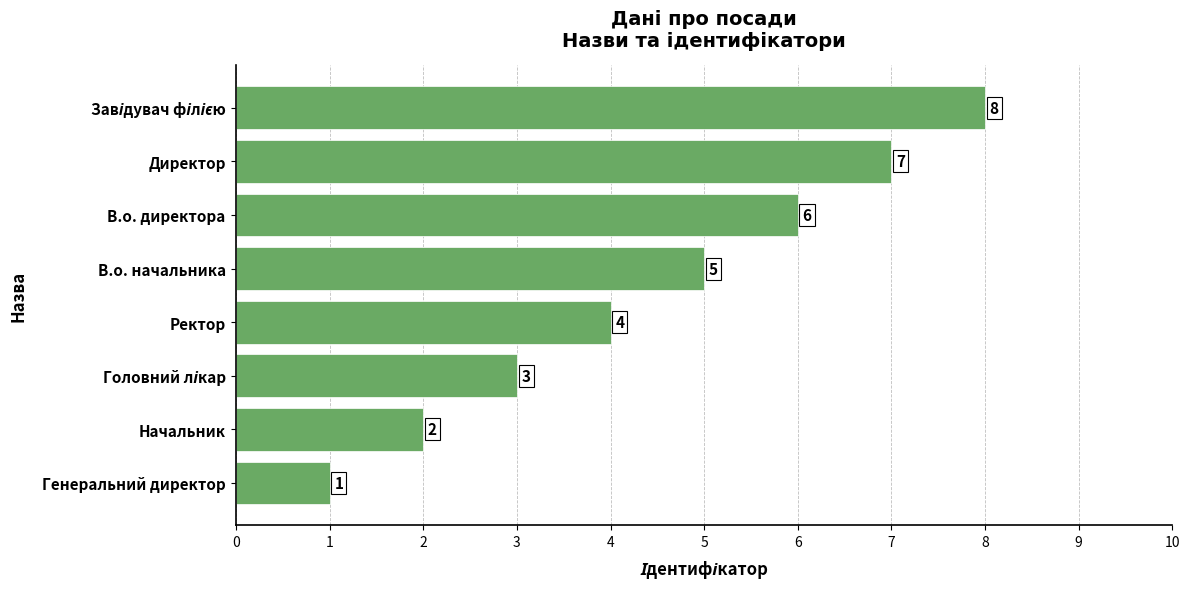

The value at В.о. начальника is 5. True or false?

True